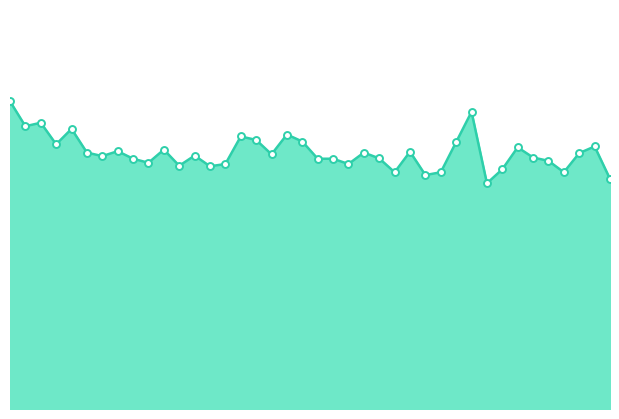

How many lines are shown in the chart?

1